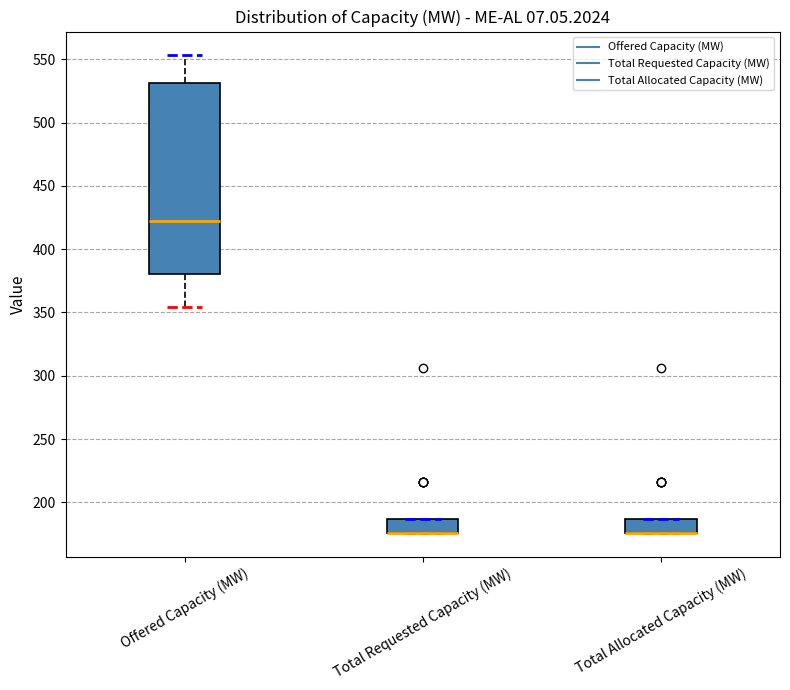

Which box is the tallest, from its lower edge to its upper edge?

Offered Capacity (MW)